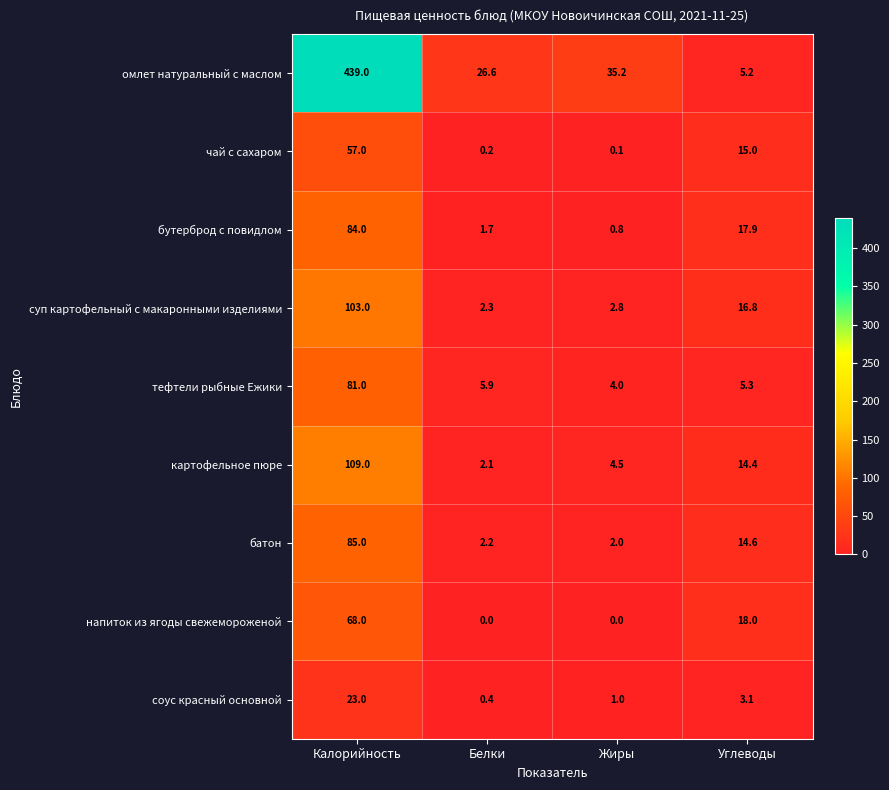

Where is тефтели рыбные Ежики nearest to the value 42?

Белки